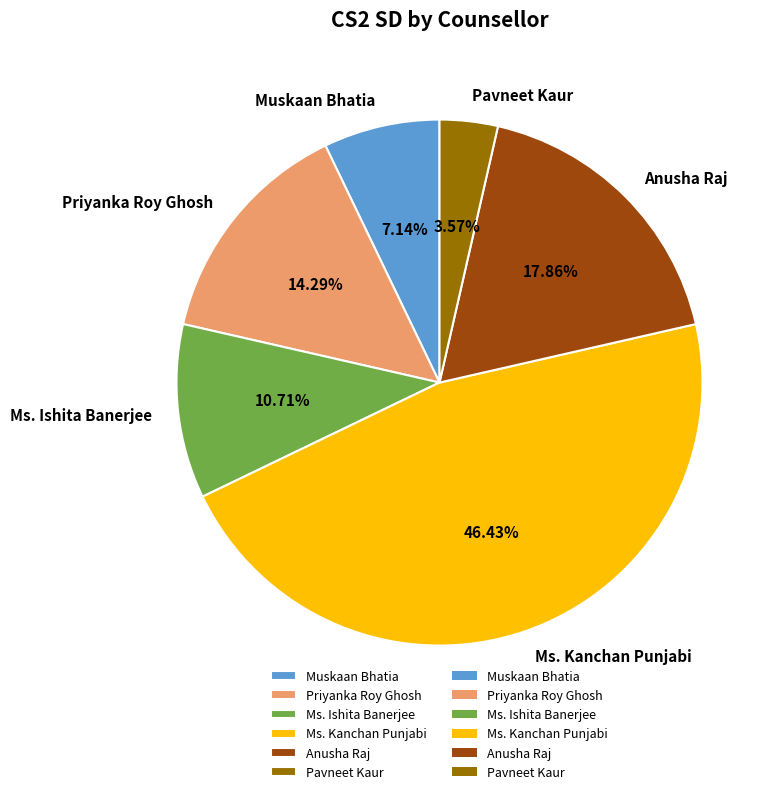

Which category has the biggest portion of the pie?

Ms. Kanchan Punjabi